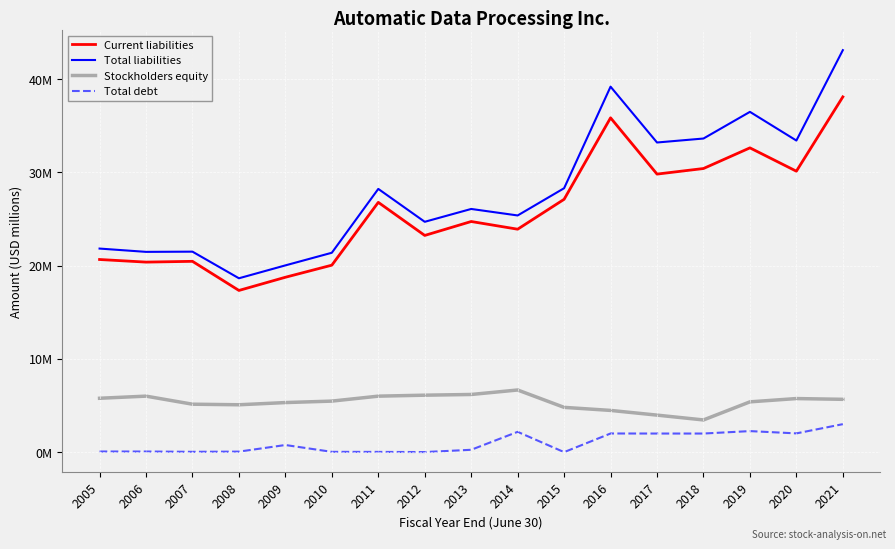

Rank the series by their maximum value, from lowest to highest.

Total debt, Stockholders equity, Current liabilities, Total liabilities